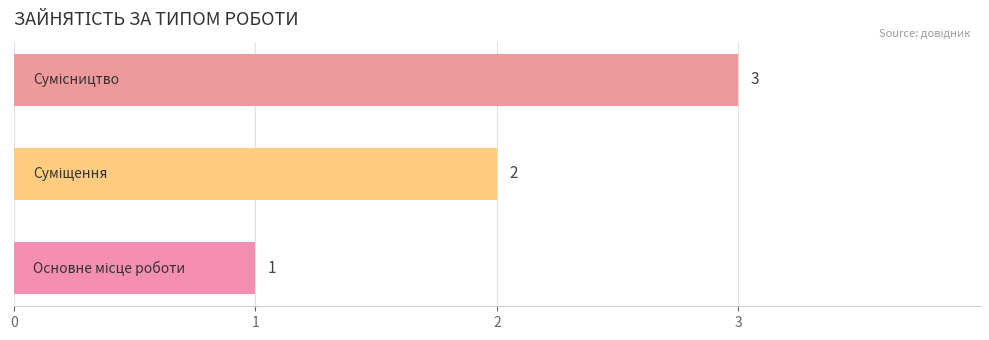

What is the maximum value shown in the chart?

3